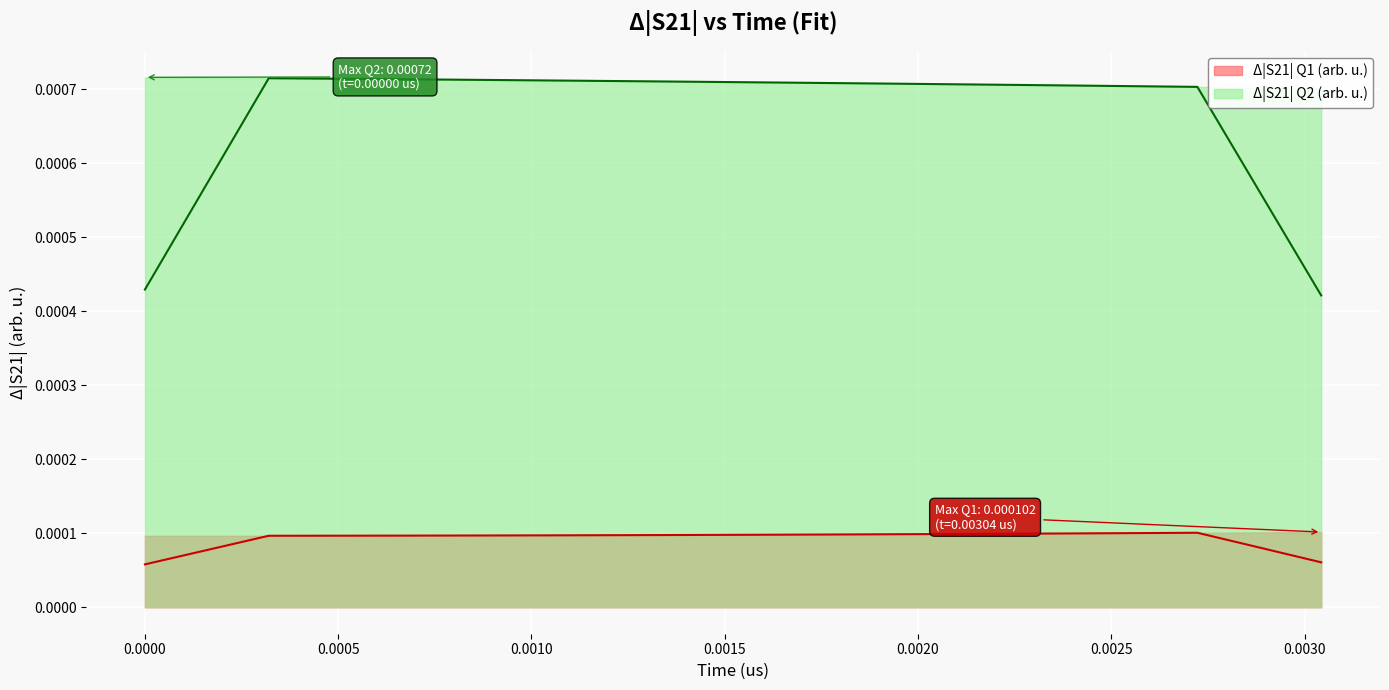

True or false: Δ|S21| Q2 (arb. u.) and Δ|S21| Q1 (arb. u.) intersect in this chart.

False